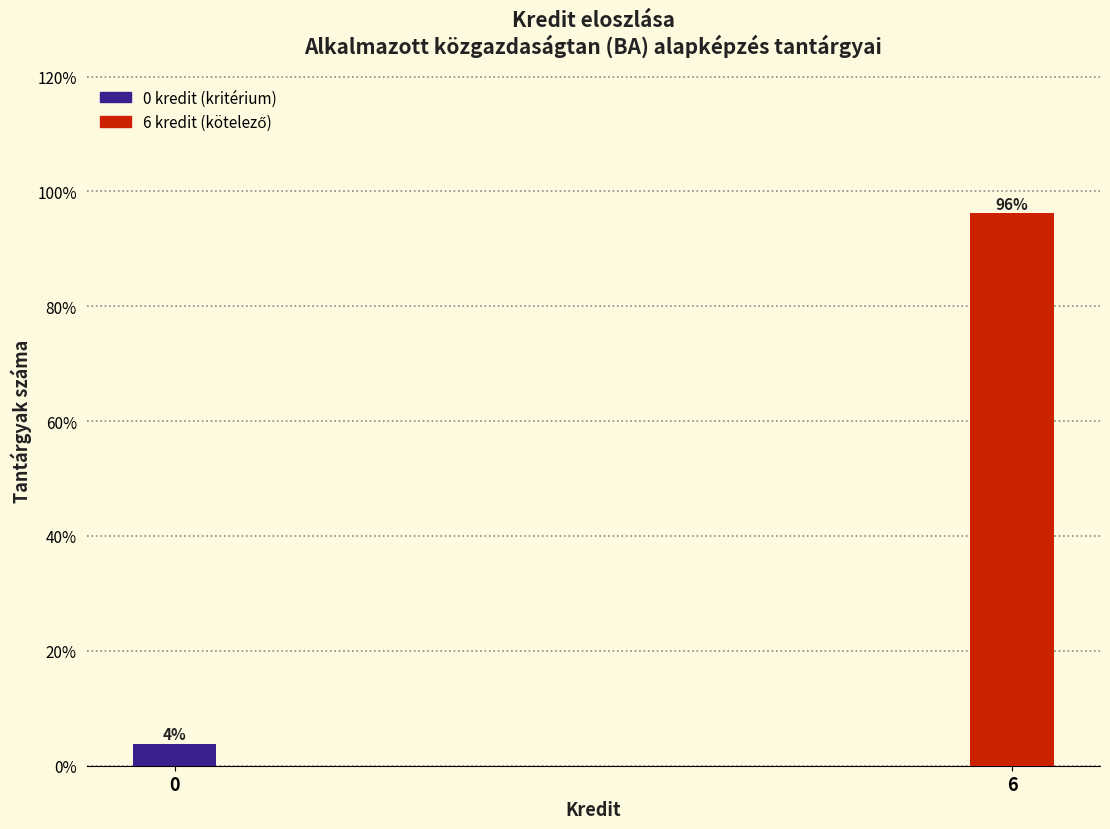

The value at 6 is 96.2. True or false?

True